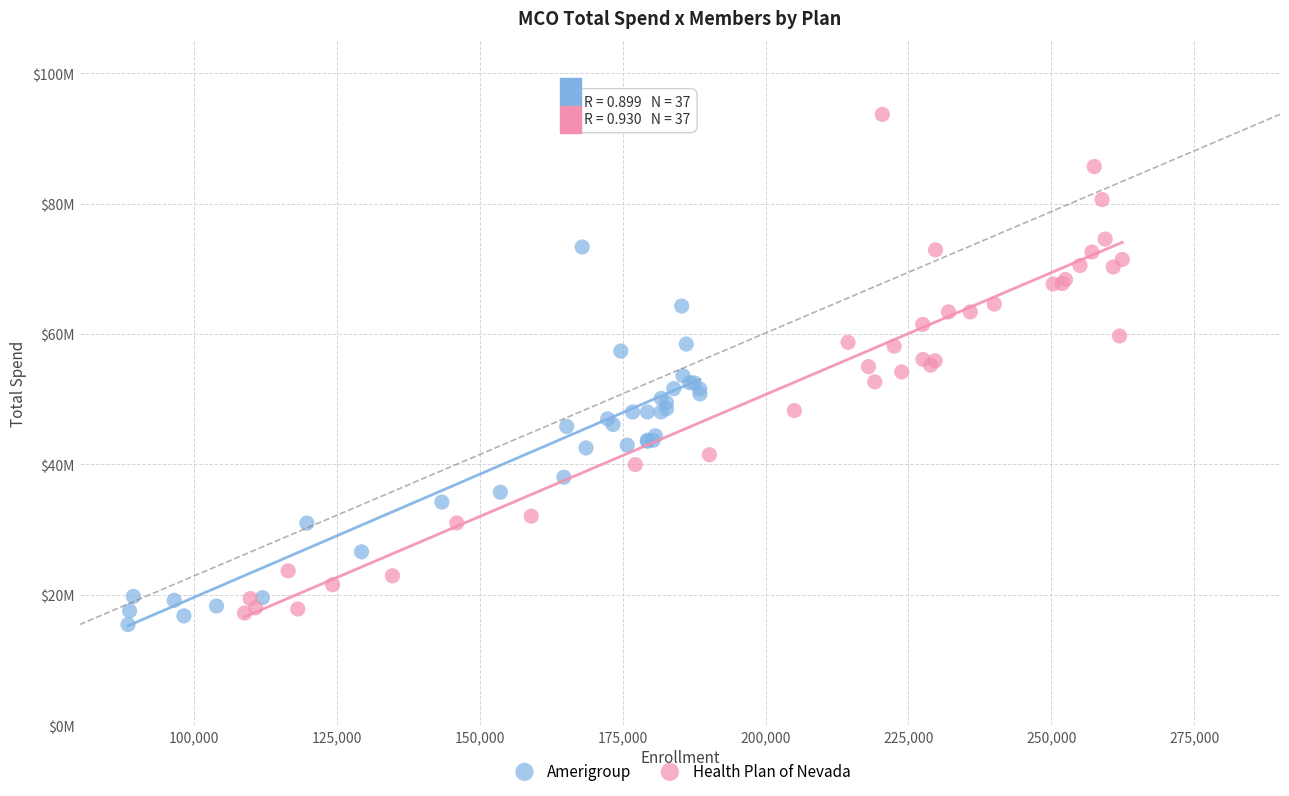

What are all the series names shown in the legend?

Amerigroup, Health Plan of Nevada